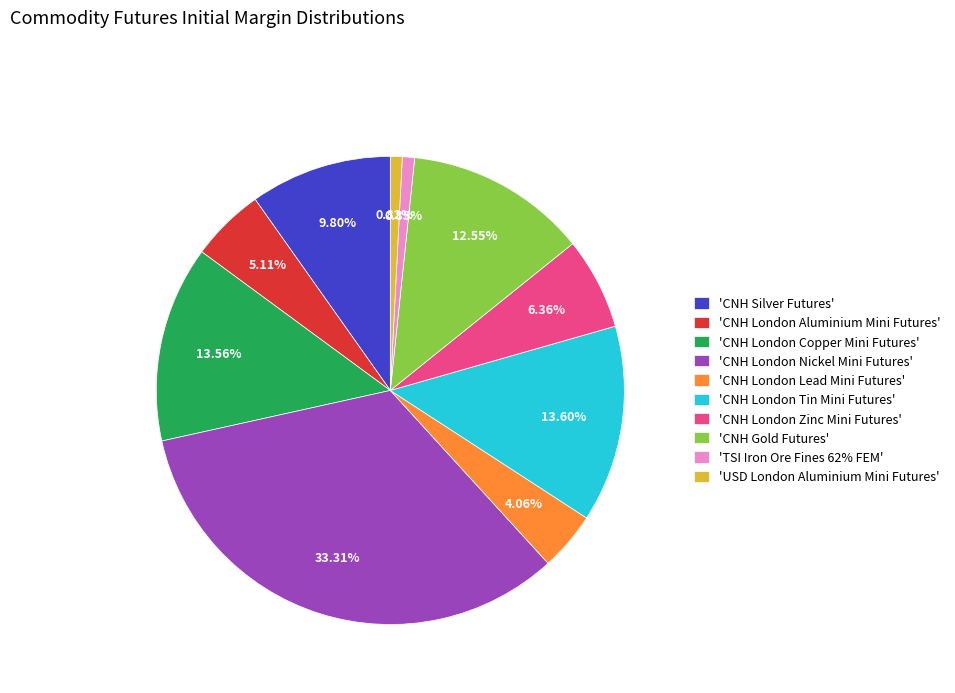

Between 'CNH London Aluminium Mini Futures' and 'CNH Gold Futures', which is larger?

'CNH Gold Futures'